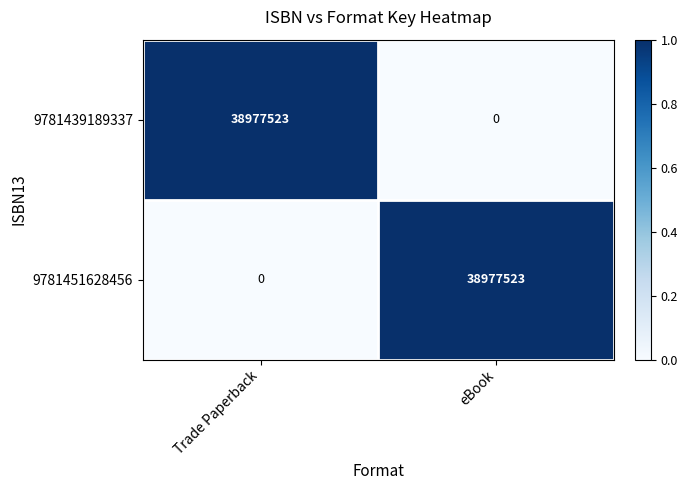

What is the difference between the 9781439189337 values at Trade Paperback and eBook?

38977523